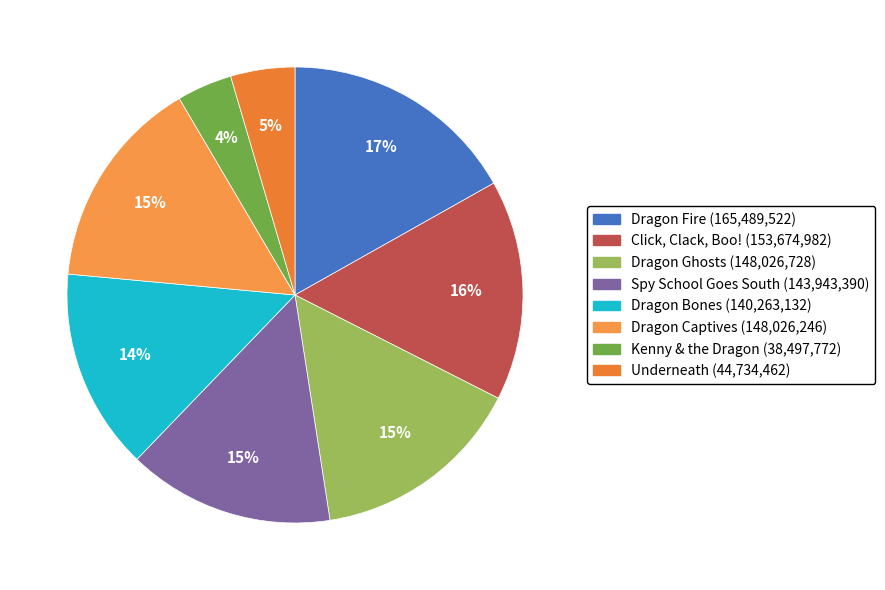

What is the largest slice in the pie chart?

Dragon Fire